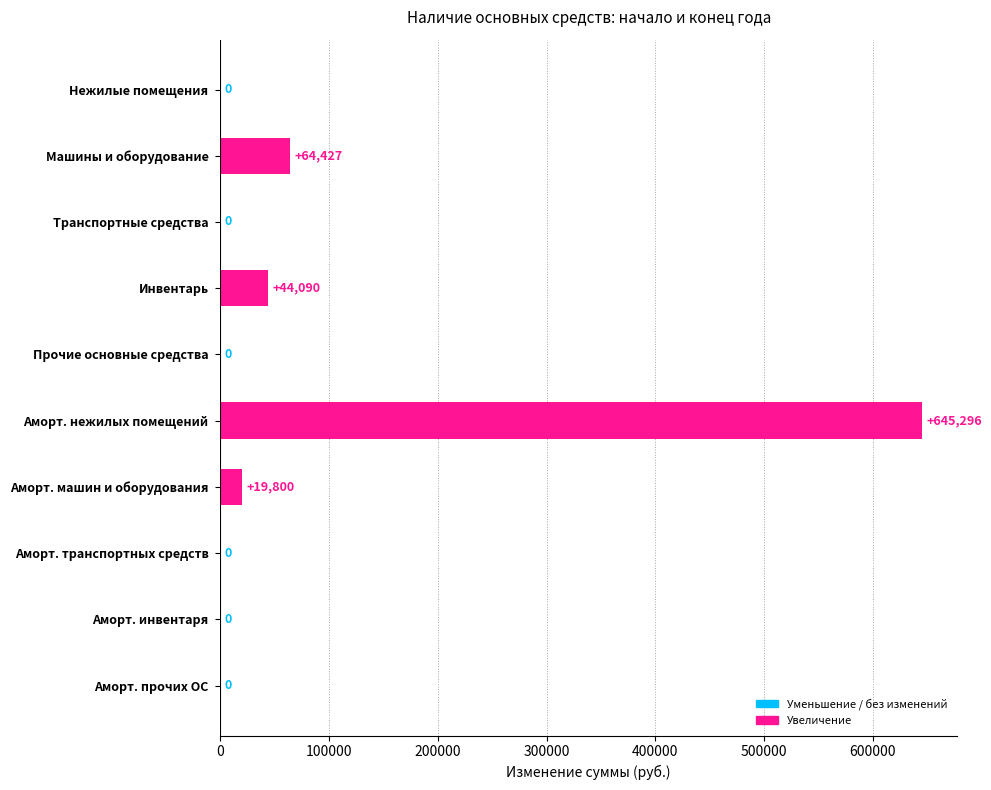

How many categories are shown in the chart?

10